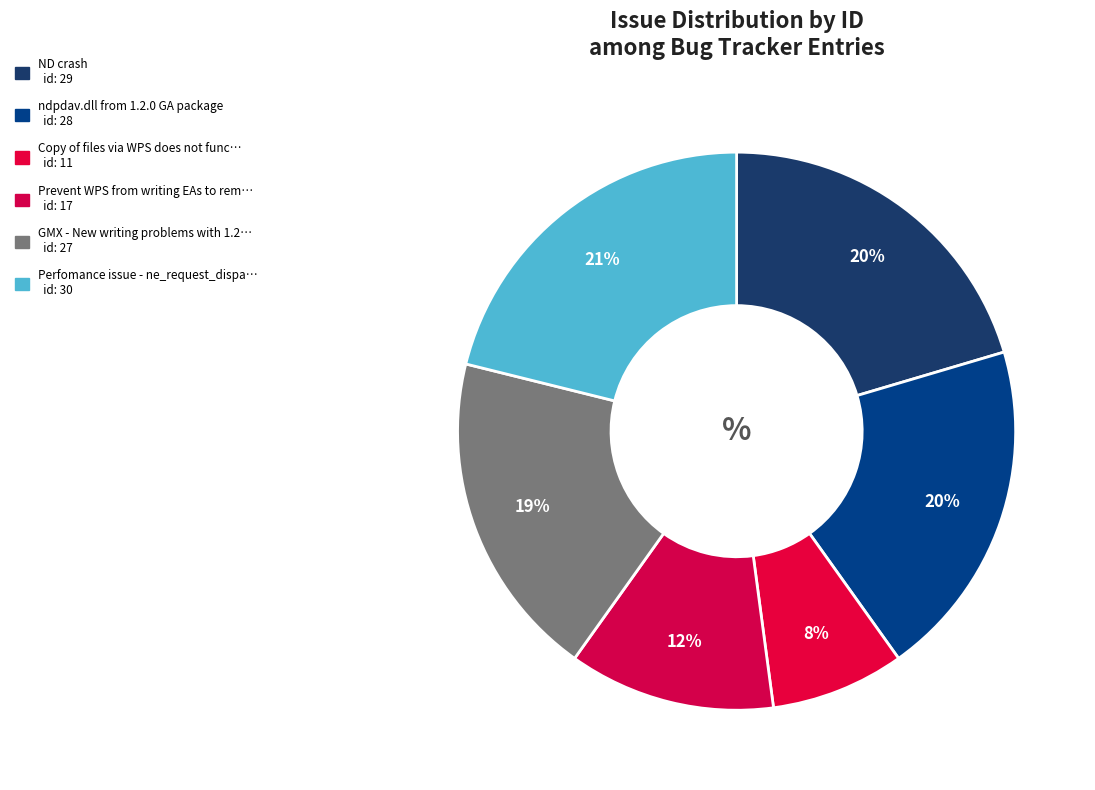

Which category has the biggest portion of the pie?

Perfomance issue - ne_request_dispatch()